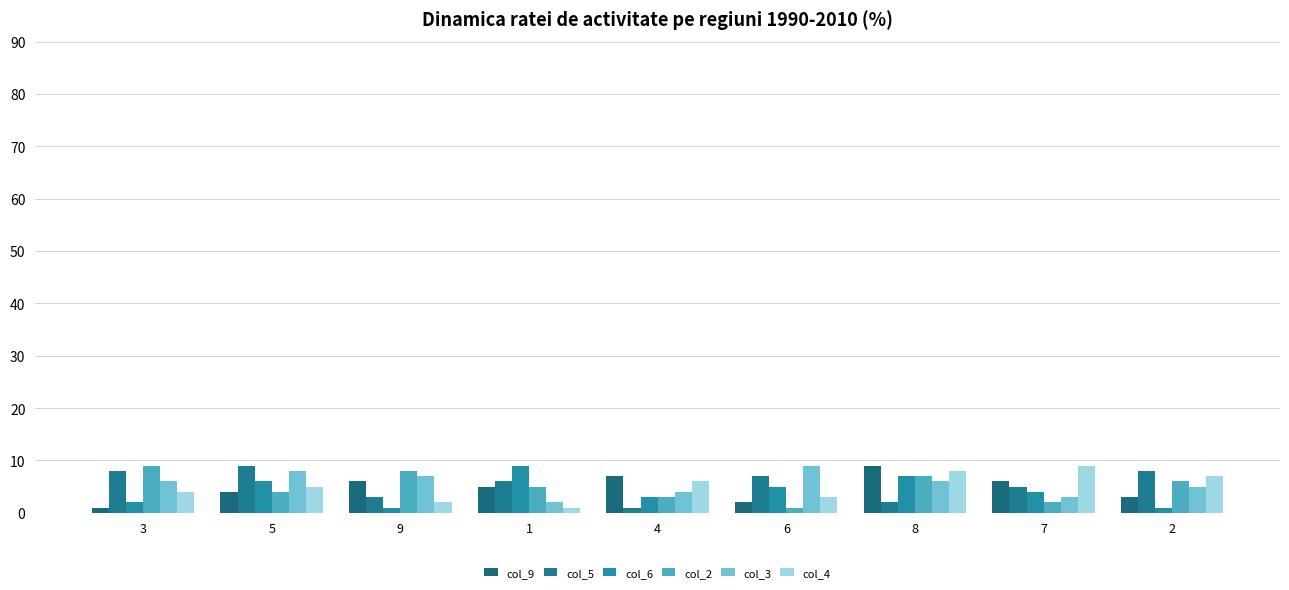

Reading left to right, extract all data points from this chart.

col_9: 3=1	5=4	9=6	1=5	4=7	6=2	8=9	7=6	2=3
col_5: 3=8	5=9	9=3	1=6	4=1	6=7	8=2	7=5	2=8
col_6: 3=2	5=6	9=1	1=9	4=3	6=5	8=7	7=4	2=1
col_2: 3=9	5=4	9=8	1=5	4=3	6=1	8=7	7=2	2=6
col_3: 3=6	5=8	9=7	1=2	4=4	6=9	8=6	7=3	2=5
col_4: 3=4	5=5	9=2	1=1	4=6	6=3	8=8	7=9	2=7